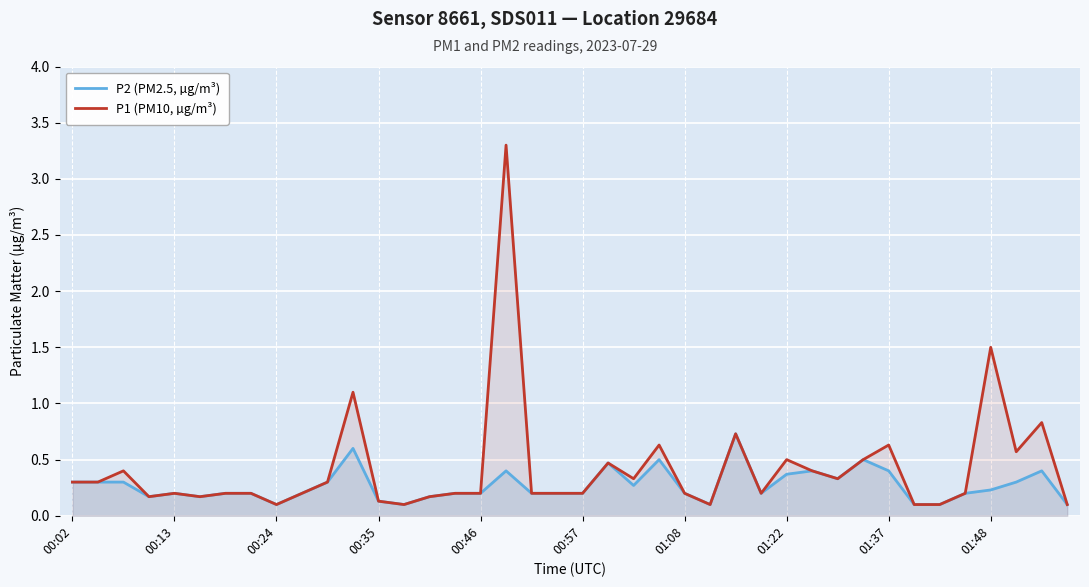

Is it true that P1 (PM10, µg/m³) equals 0.3 at 00:02?

True